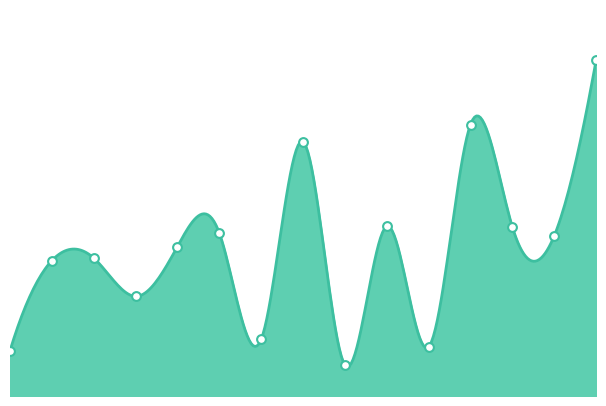

Between Banyule and Buloke, which is larger?

Banyule